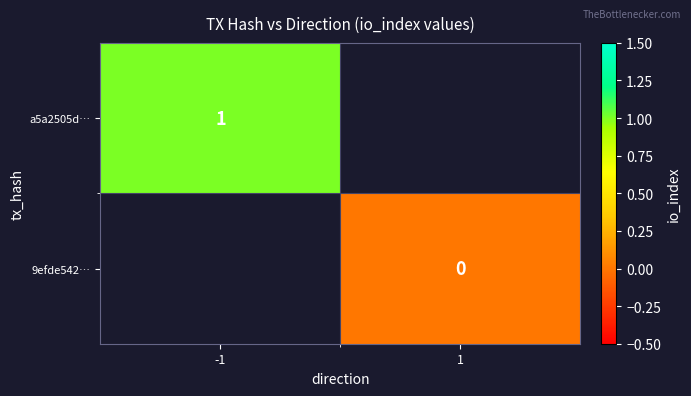

Is the value of a5a2505d… at -1 greater than the value of 9efde542… at 1?

Yes